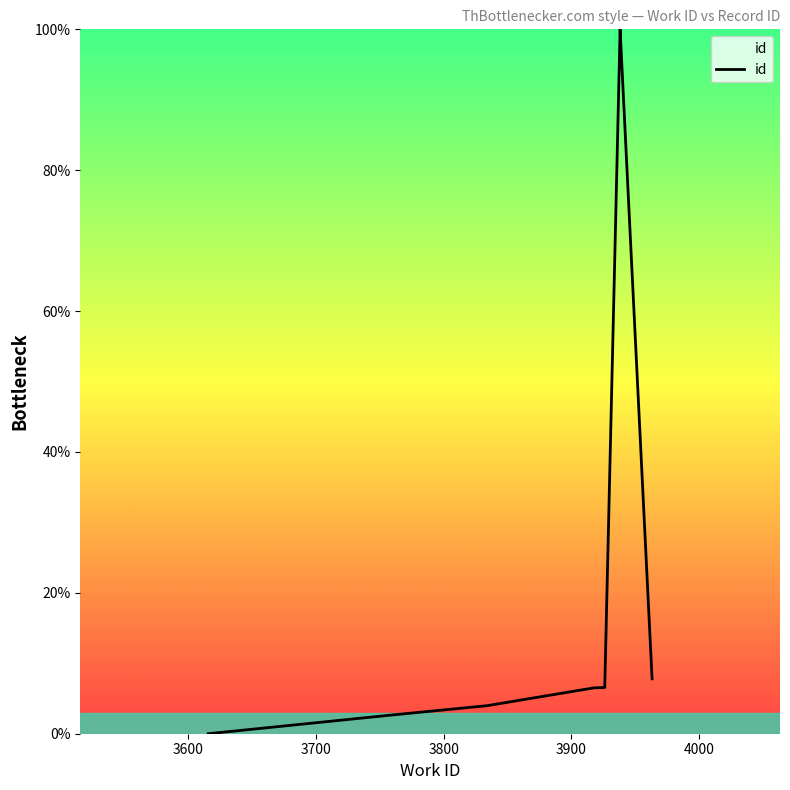

Count the number of categories in the chart.

9